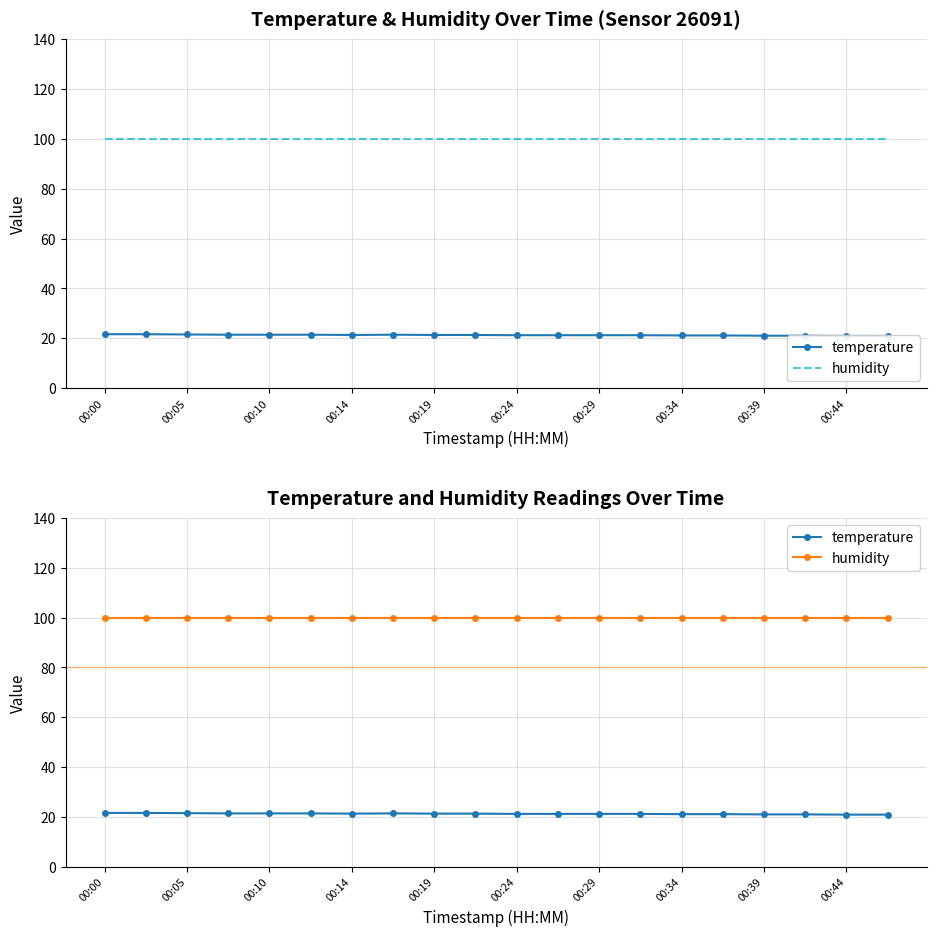

List the series in order of their overall mean, lowest first.

temperature, humidity